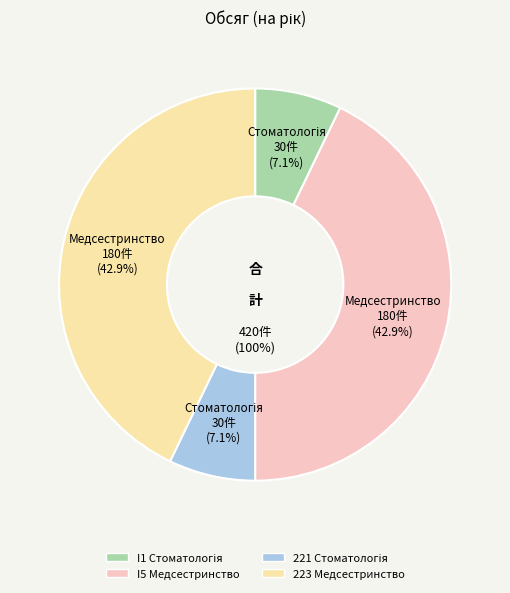

Count the number of slices in the pie.

4